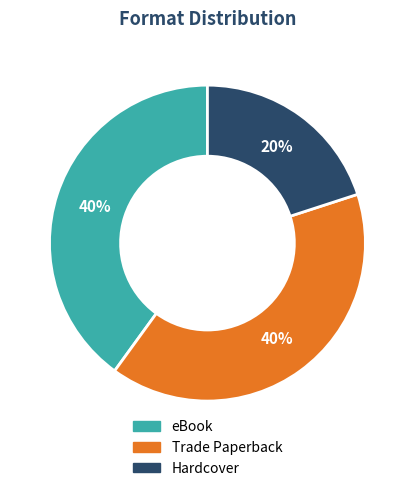

Is the sum of Hardcover and eBook greater than half?

Yes